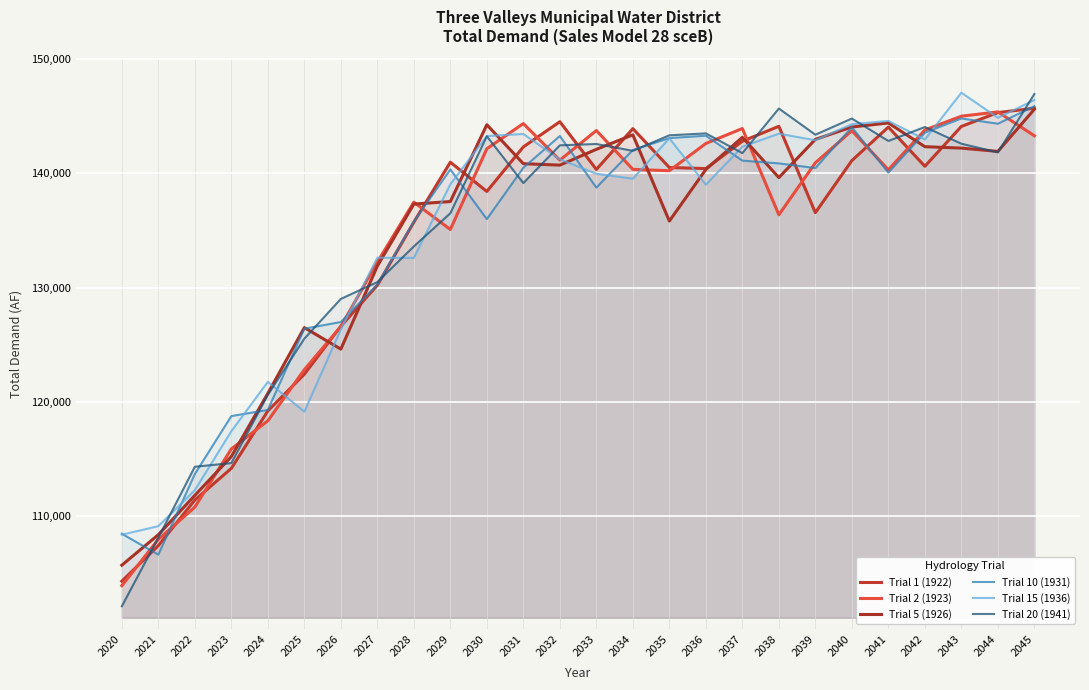

What is the difference between the maximum and second lowest values in the Trial 1 (1922) series?

38216